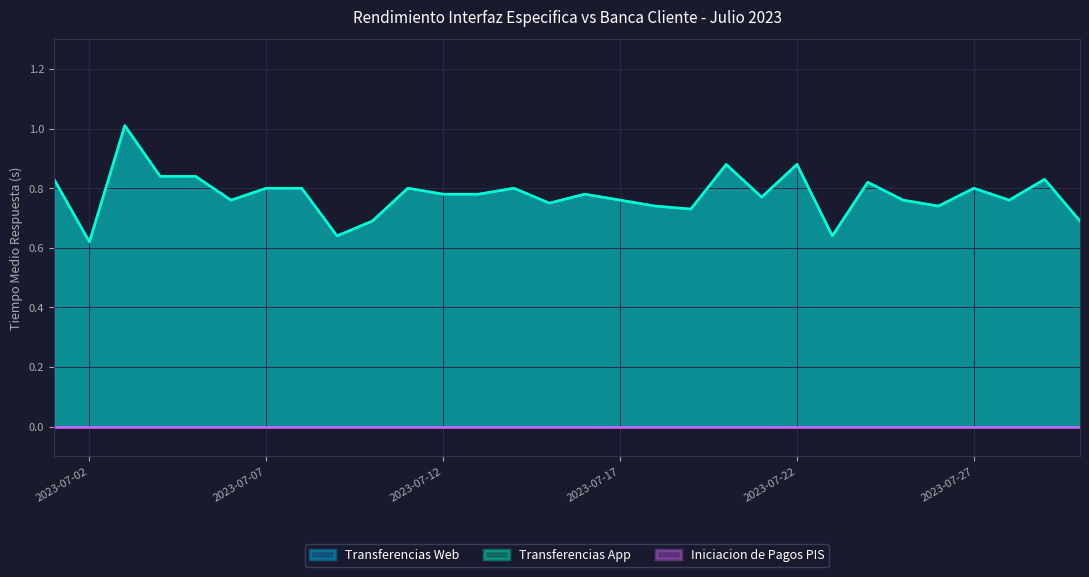

What is the greatest value displayed?

1.0